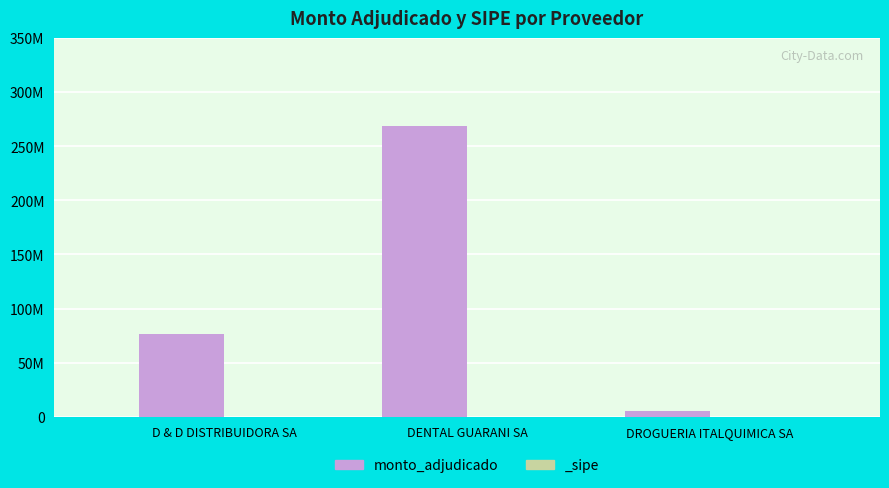

List the labels in order of value, largest first.

DENTAL GUARANI SA, D & D DISTRIBUIDORA SA, DROGUERIA ITALQUIMICA SA